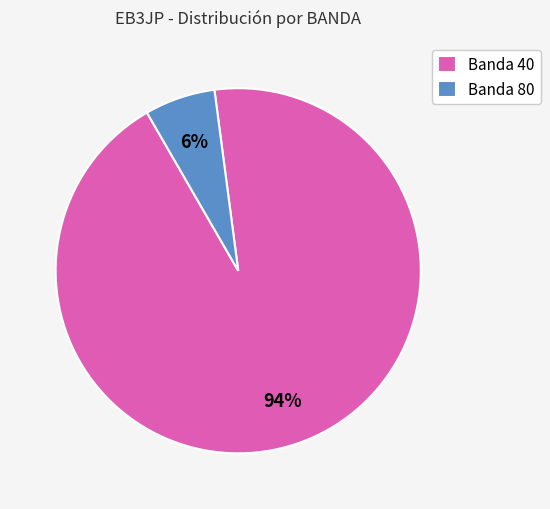

Which has a higher value, Banda 80 or Banda 40?

Banda 40